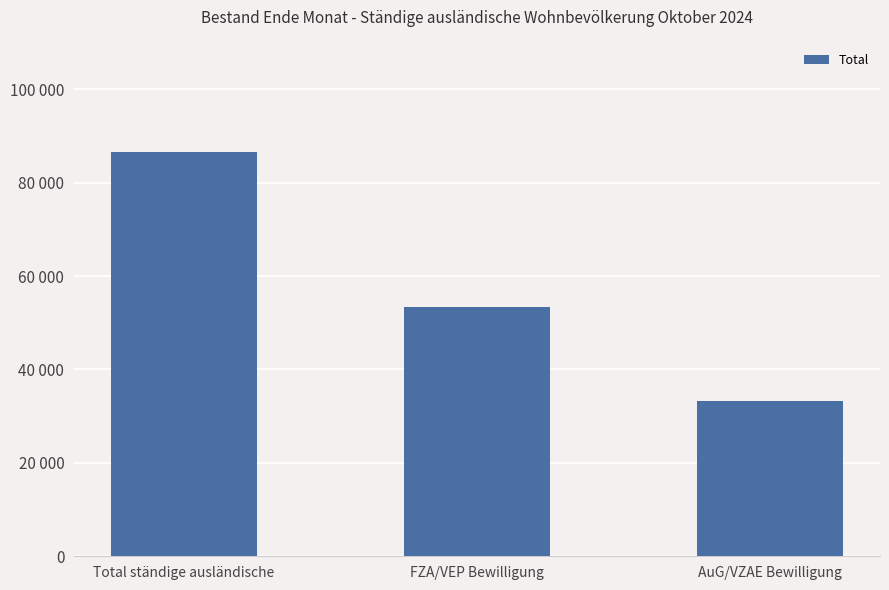

The chart shows a value of 33325 at AuG/VZAE Bewilligung. True or false?

True